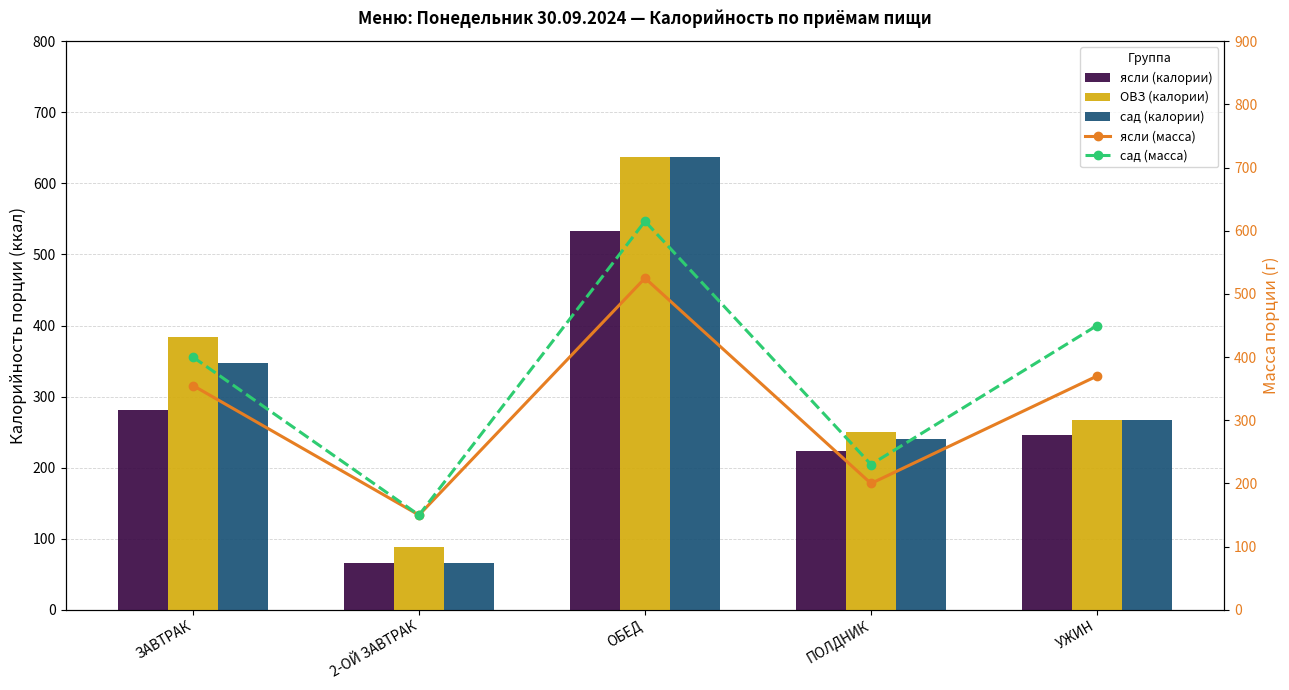

What are all the series names shown in the legend?

ясли (калории), ОВЗ (калории), сад (калории), ясли (масса), сад (масса)